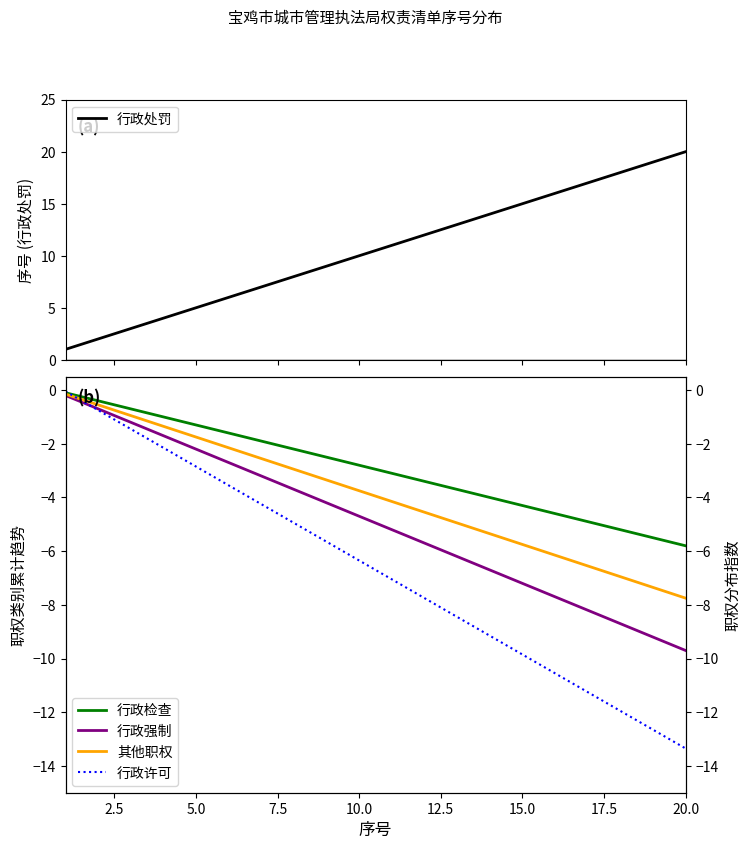

Between 14 and 12.5, which is larger?

14